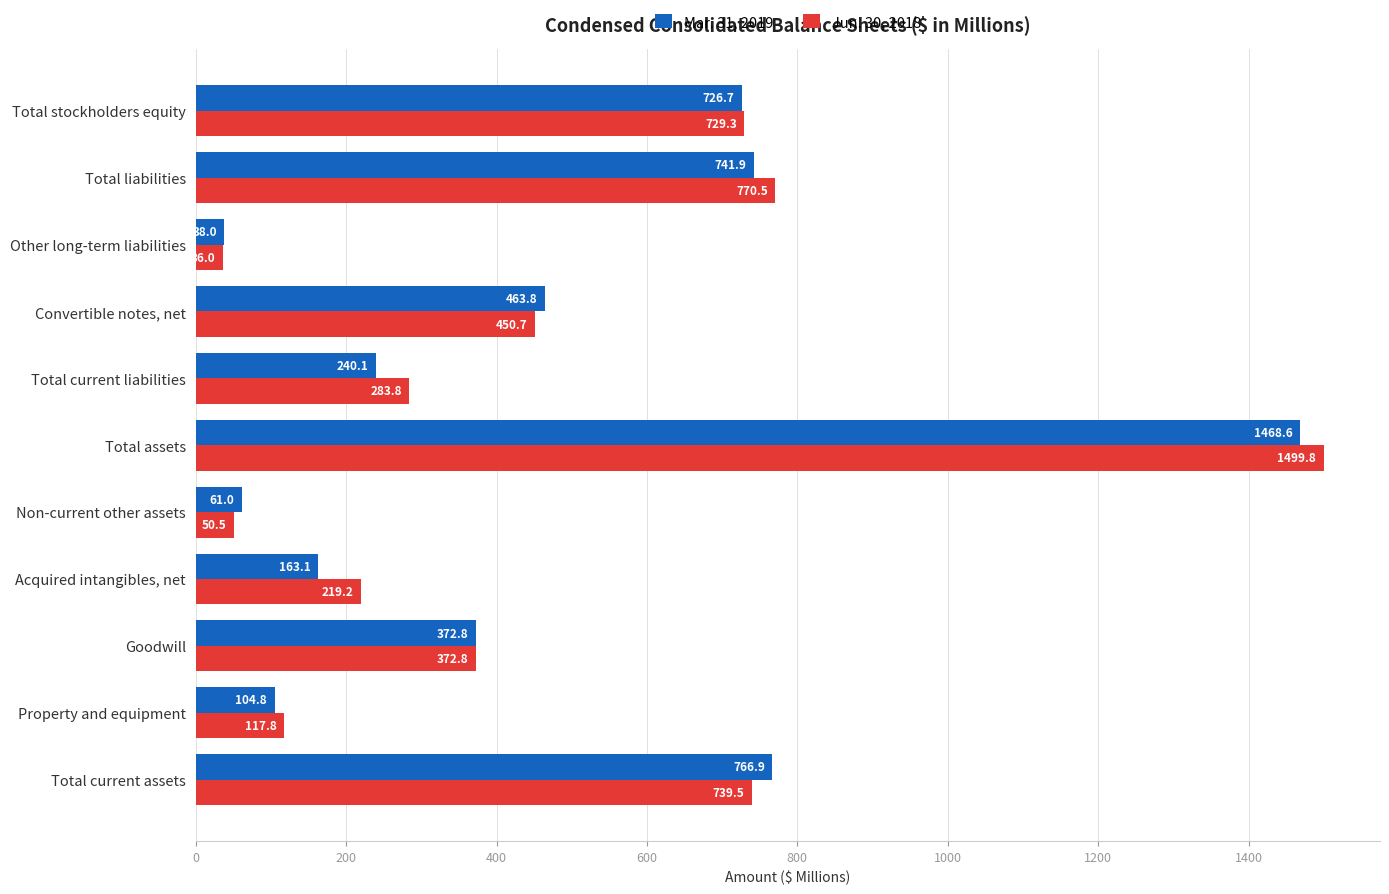

Which series has the largest total across all categories?

Jun. 30, 2018